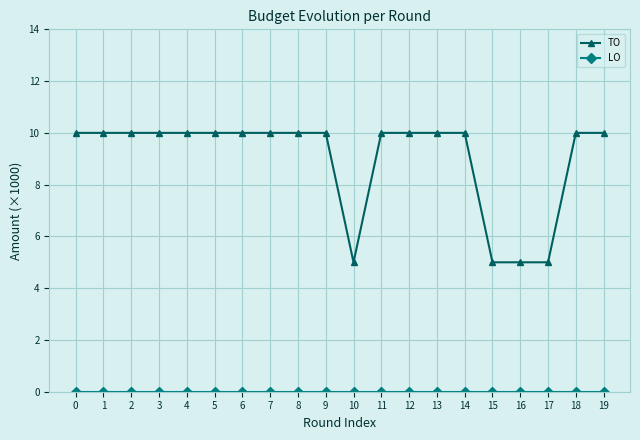

What is the average value of the TO series?

9